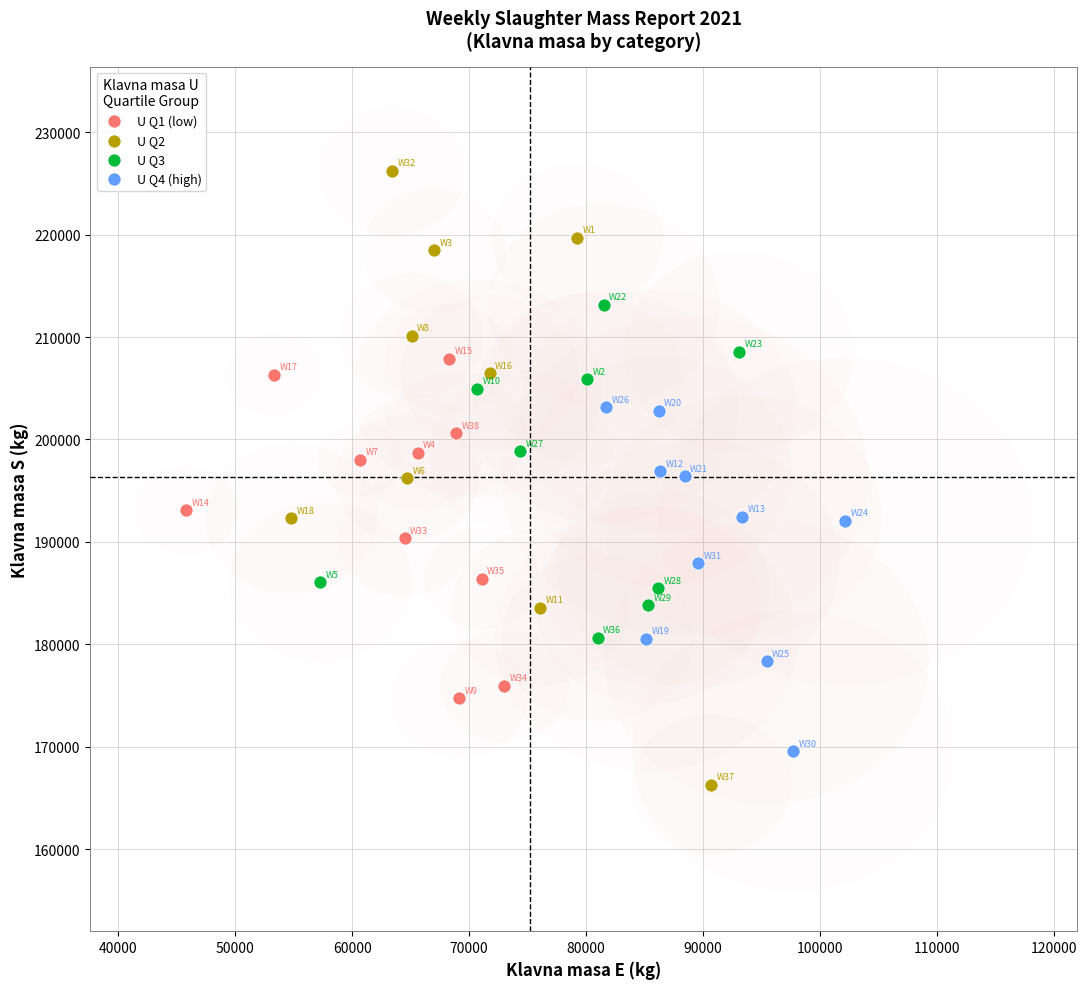

Which series has the largest Y range (max minus min)?

U Q2